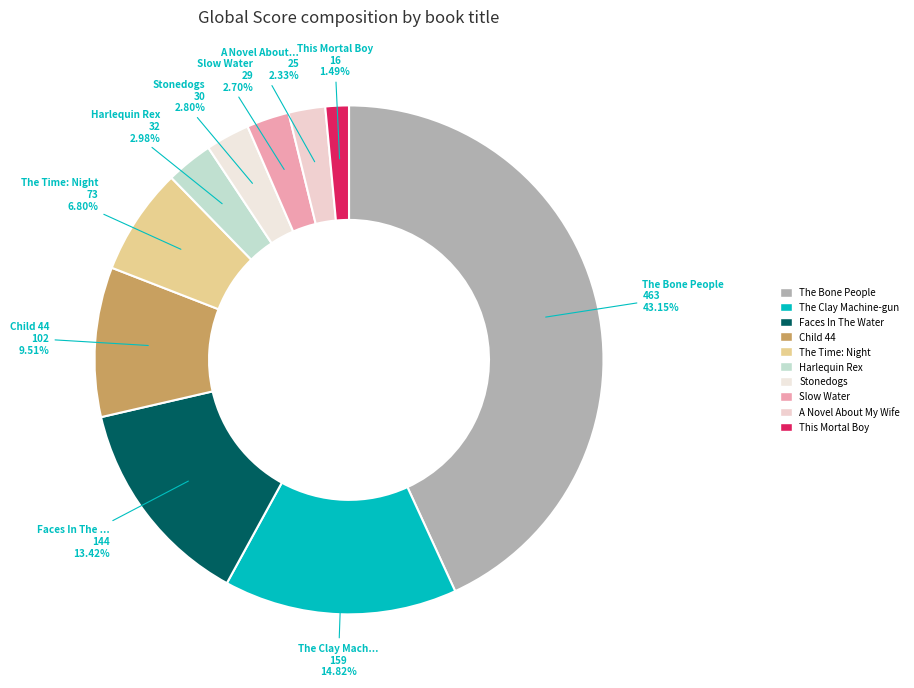

To the nearest percent, what is the combined percentage of The Clay Machine-gun and This Mortal Boy?

16%